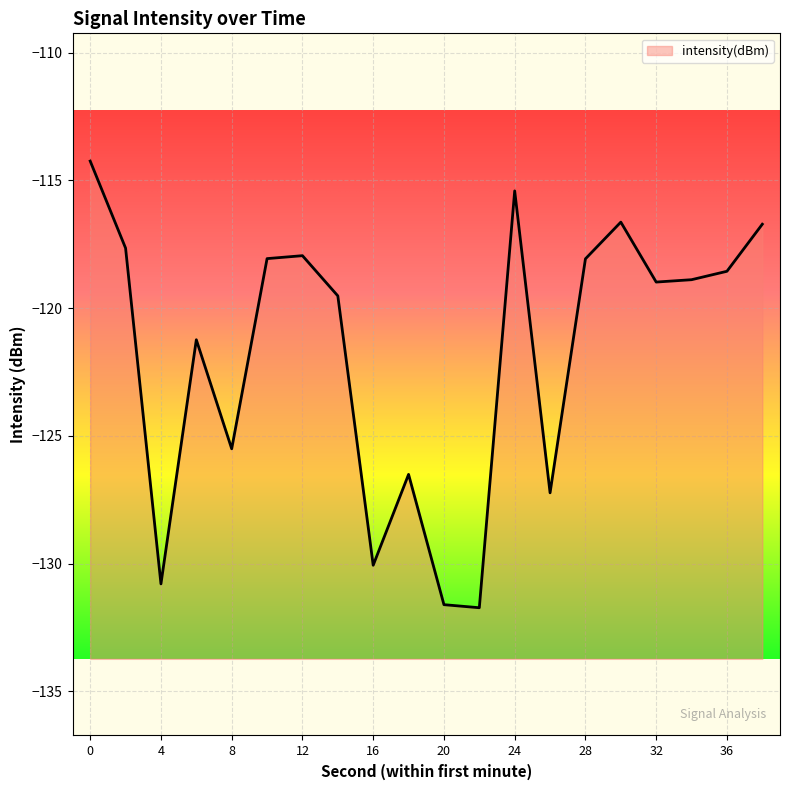

At which label is the value closest to -122?

6